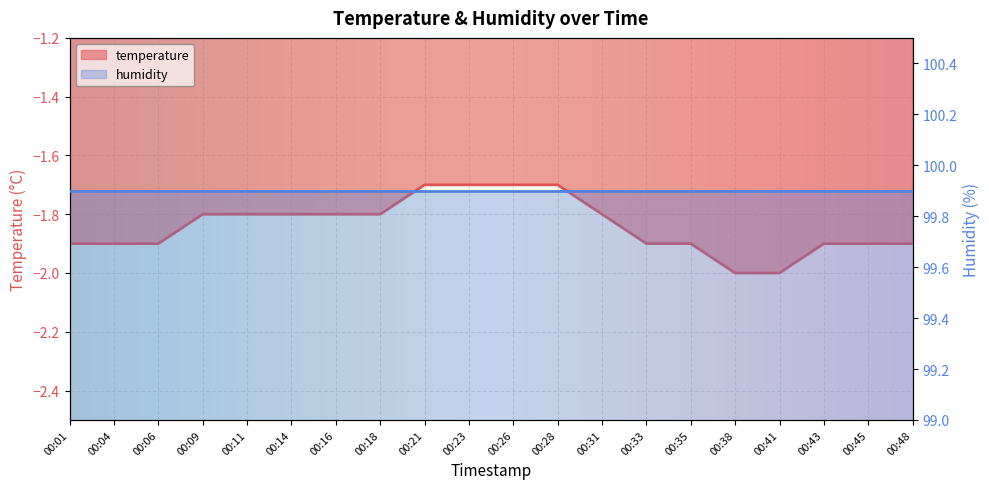

True or false: the data has more than 0 interior local peaks.

False